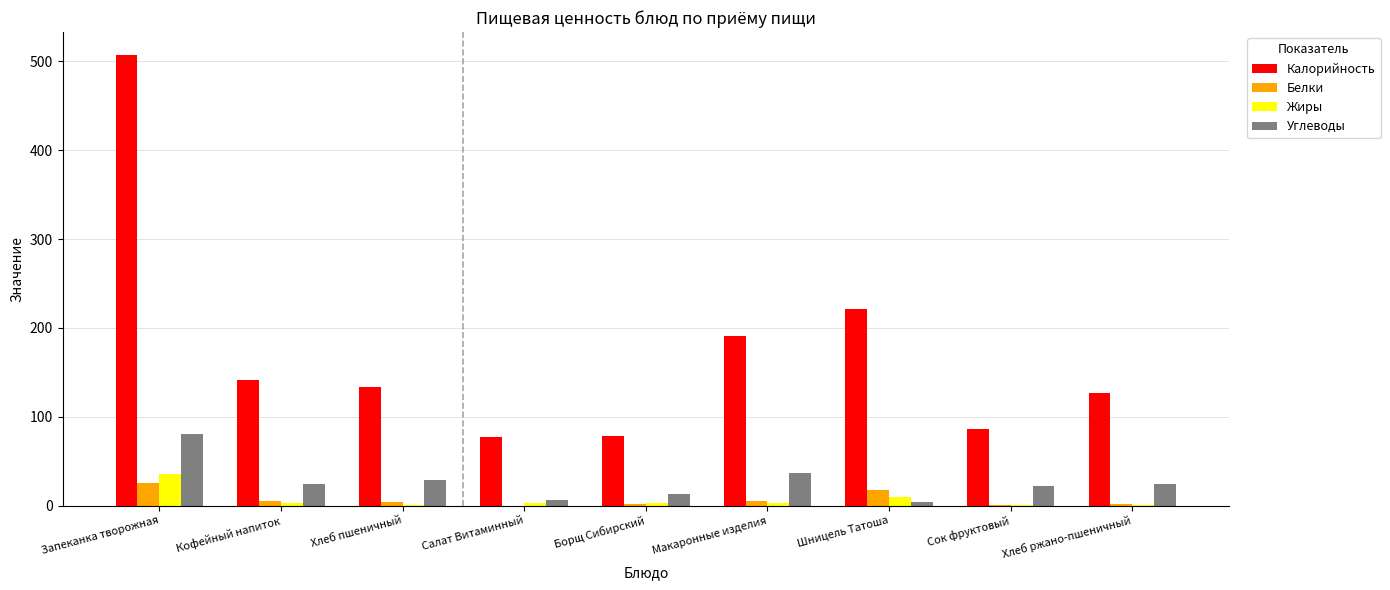

Which series changed the most between Салат Витаминный and Макаронные изделия?

Калорийность